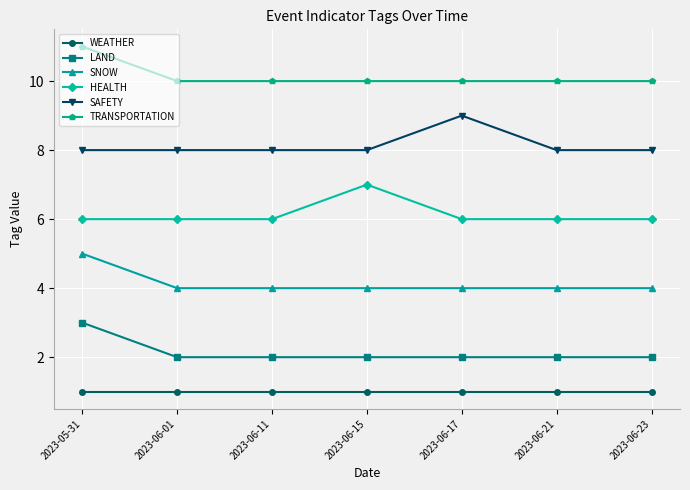

True or false: SAFETY has a value of 9 at 2023-06-17.

True